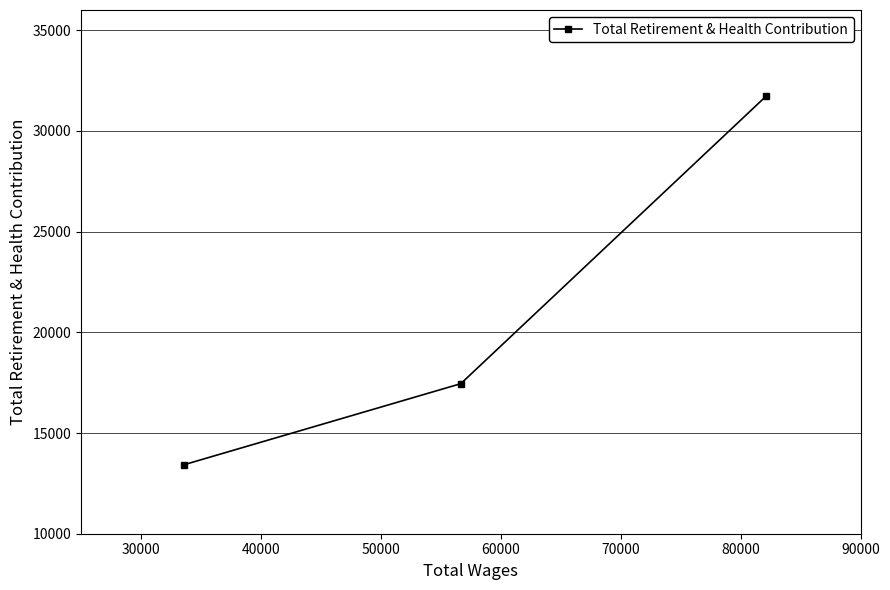

What is the greatest value displayed?

31739